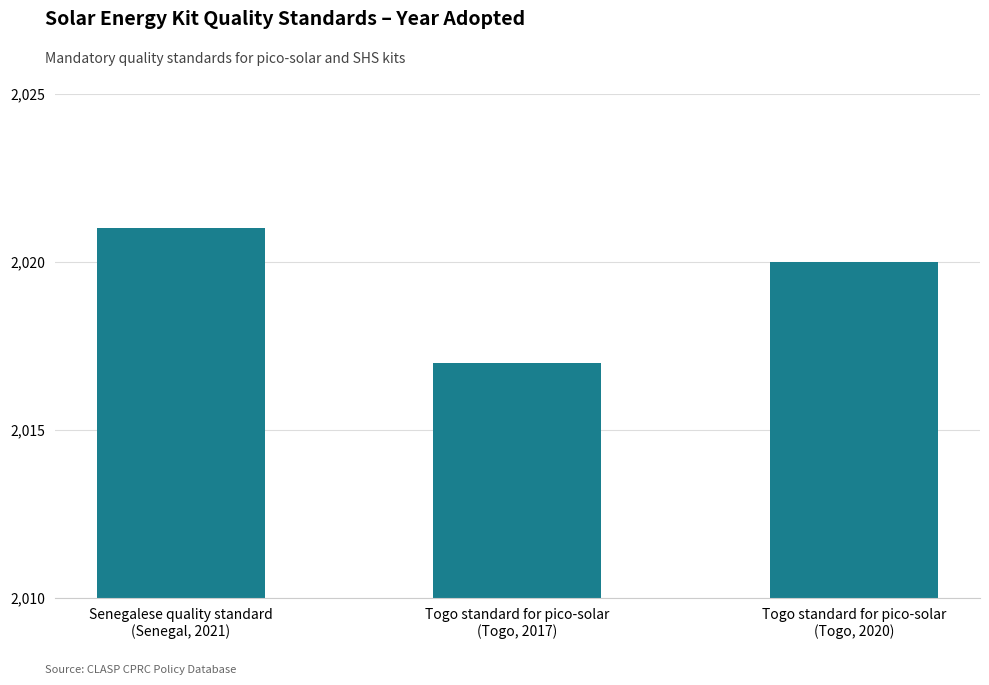

Which category has the highest value across all series?

Senegalese quality standard
(Senegal, 2021)